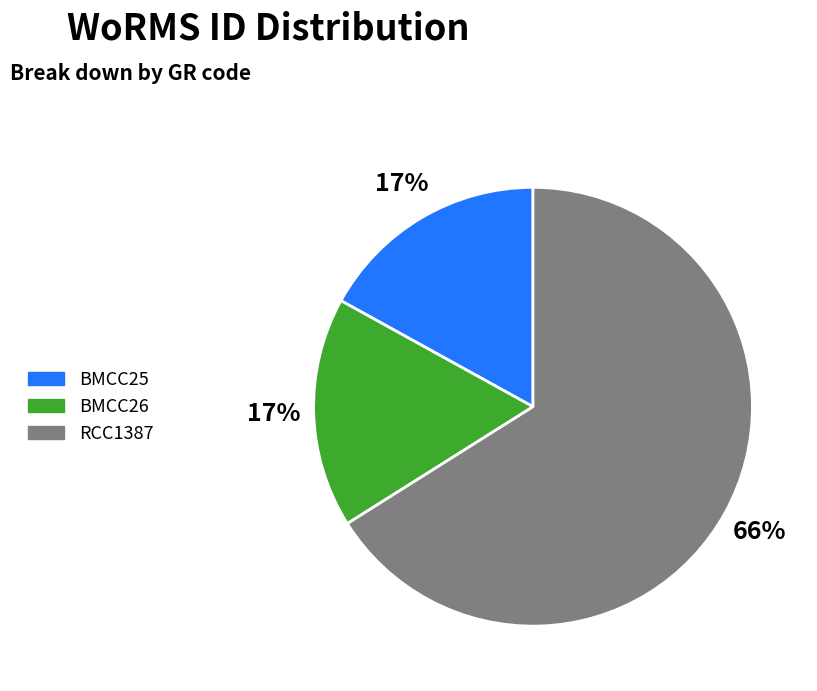

To the nearest percent, what portion does BMCC25 represent?

17%